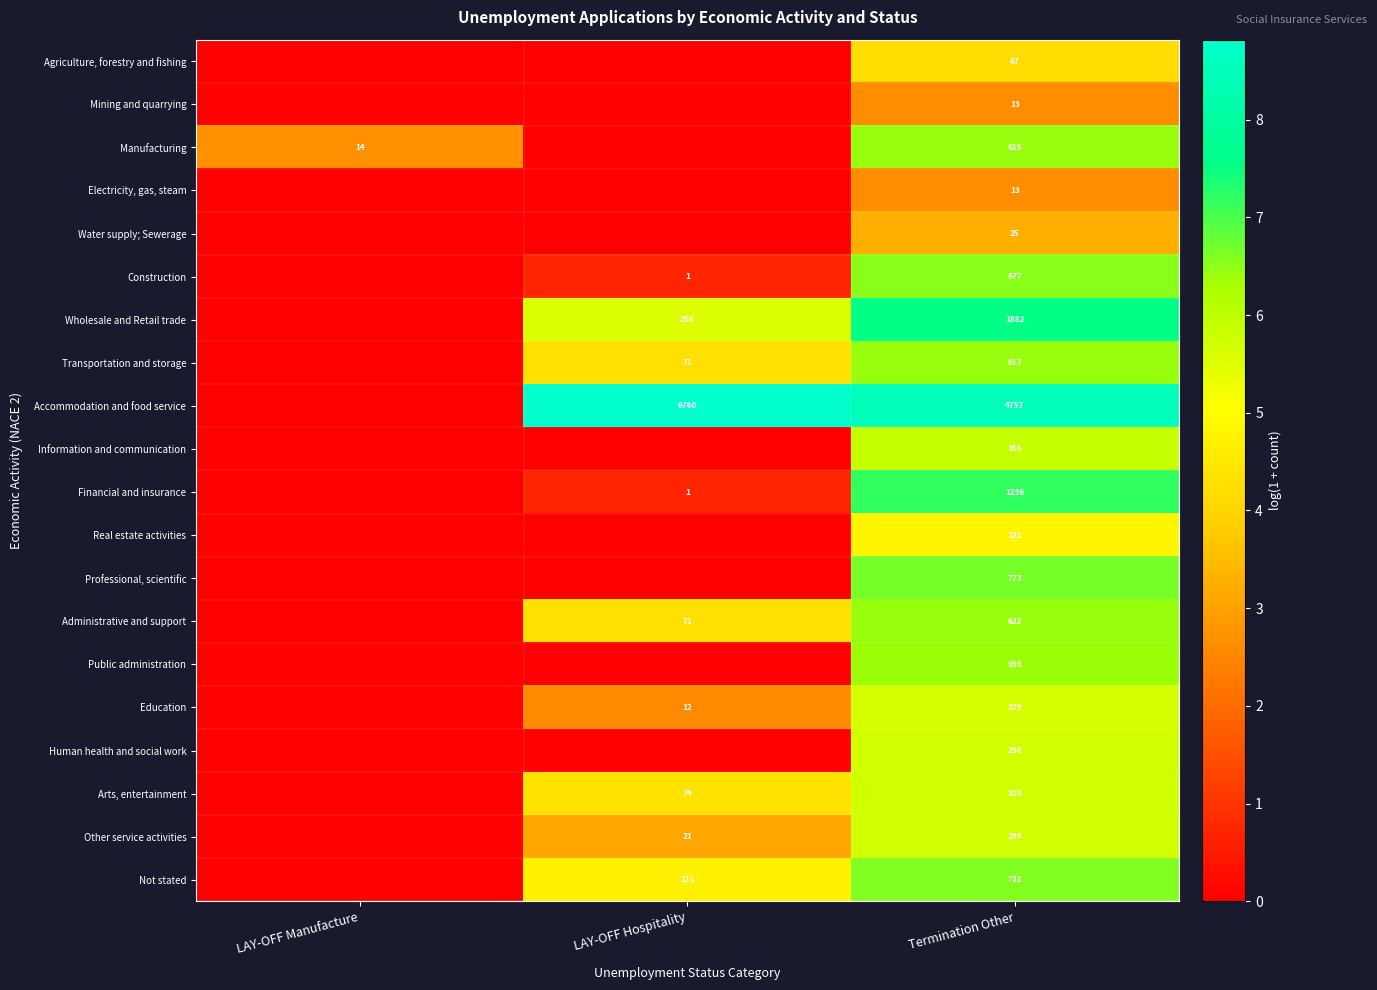

What is the difference between the Construction values at LAY-OFF Hospitality and Termination Other?

676